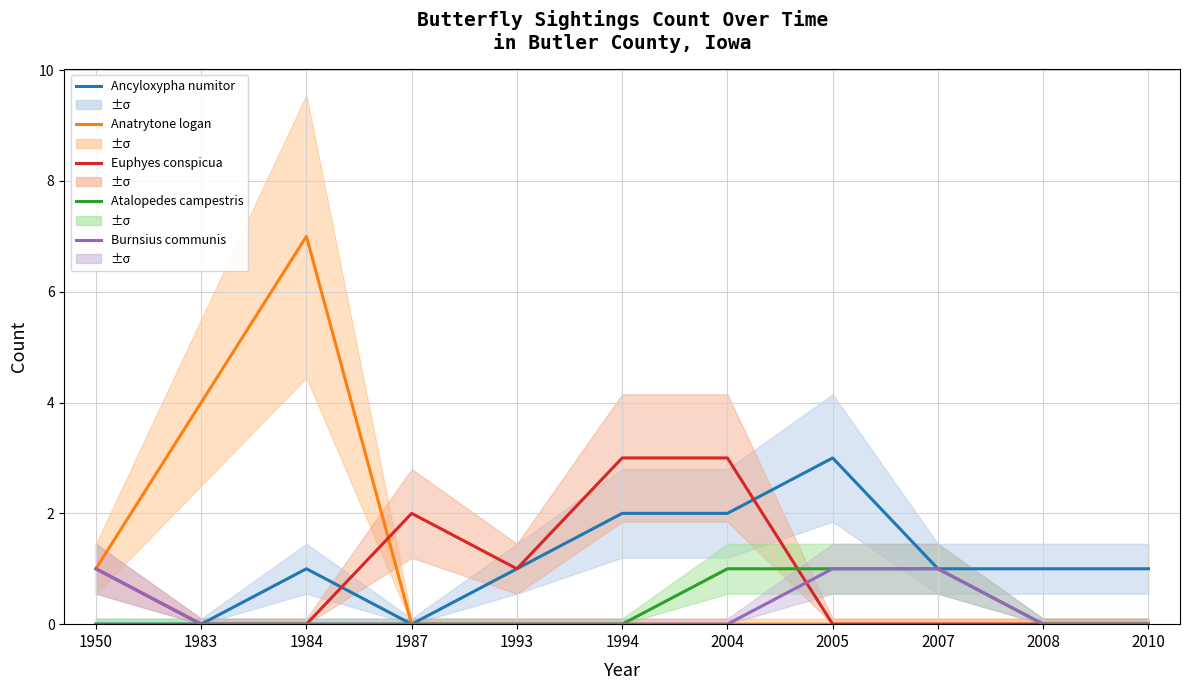

True or false: Burnsius communis has a value of 2 at 2005.

False